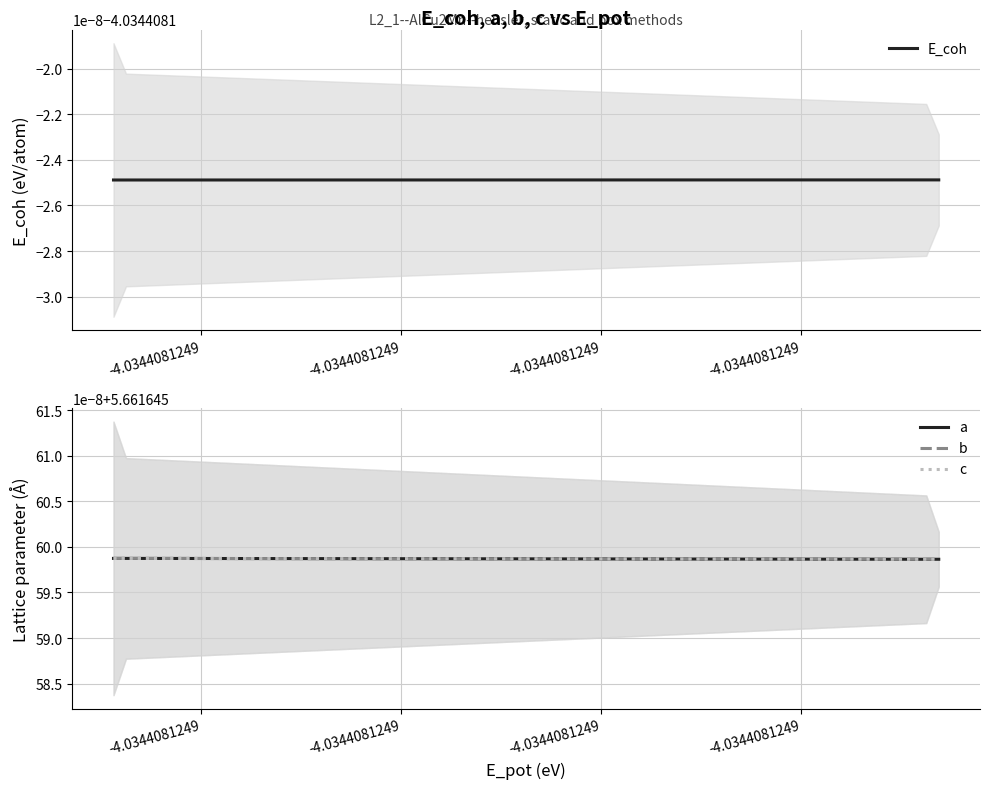

Which series changed the most between -4.0344081249 and -4.0344081249?

E_coh